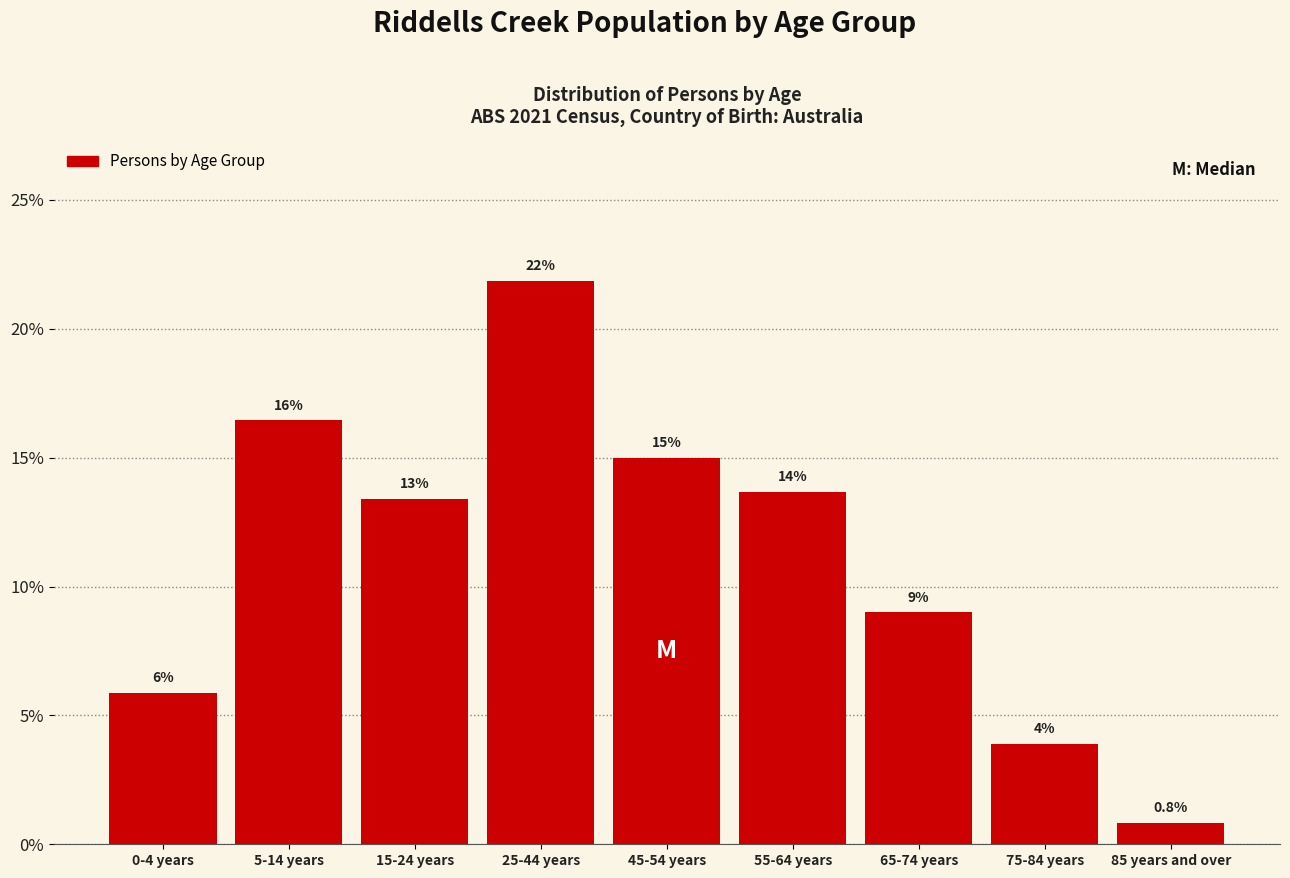

How many bars are there in total?

9